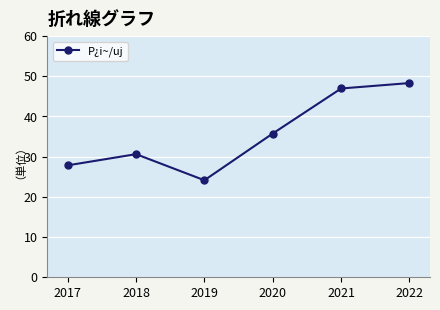

Which label corresponds to the largest value in the chart?

2022